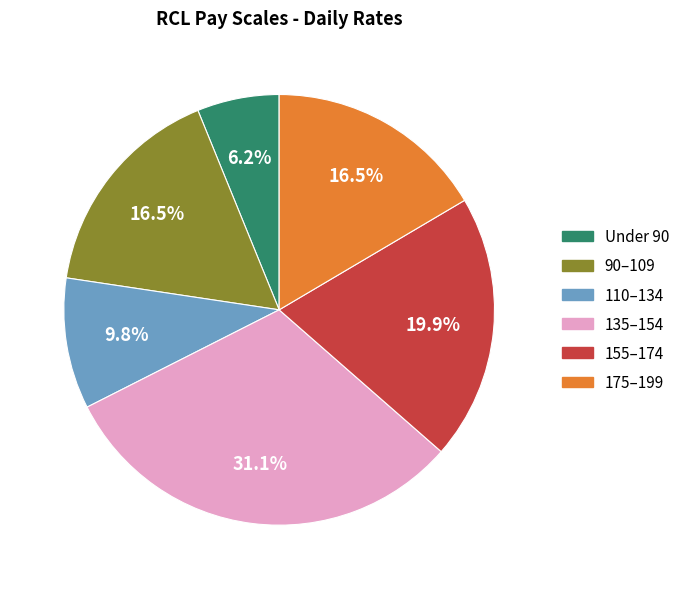

How many slices are in this pie chart?

6